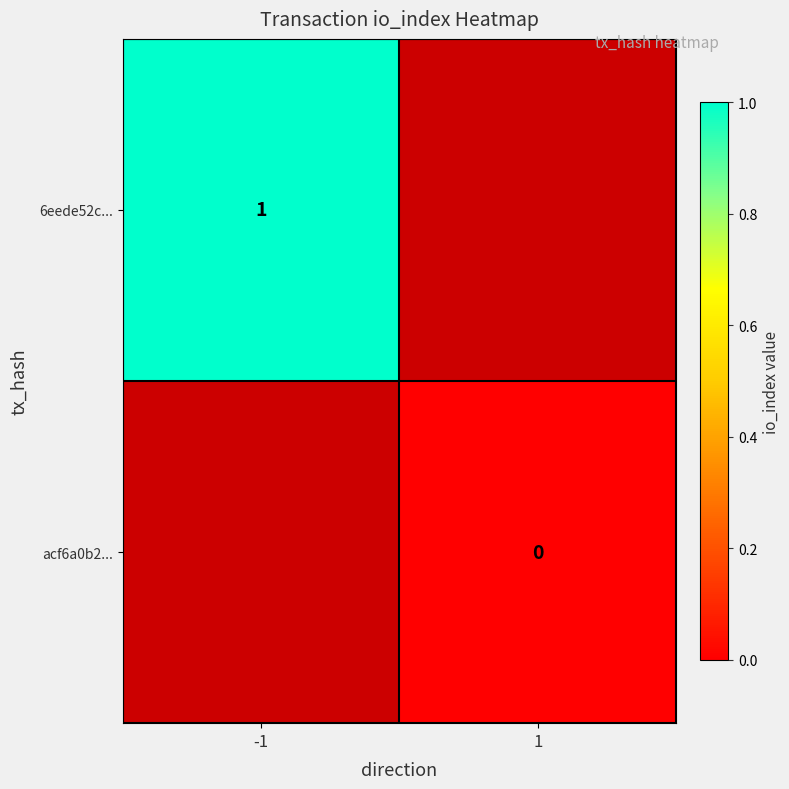

How many series are shown in this chart?

2